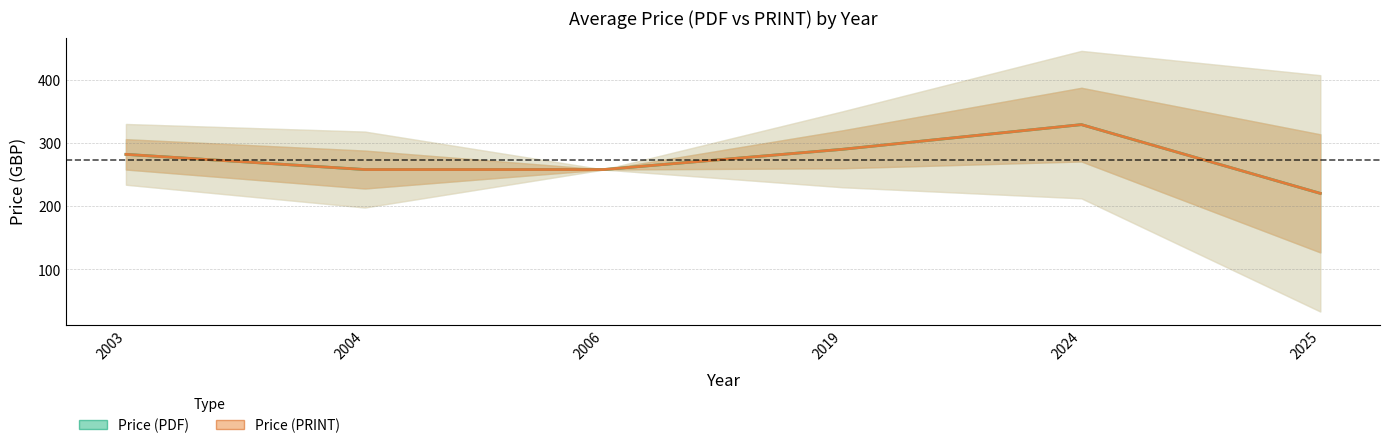

Reading left to right, transcribe all the data shown in this chart.

Price (PDF): 282.0	258.0	258.0	290.0	329.0	220.3
Price (PRINT): 282.0	258.0	258.0	290.0	329.0	220.3